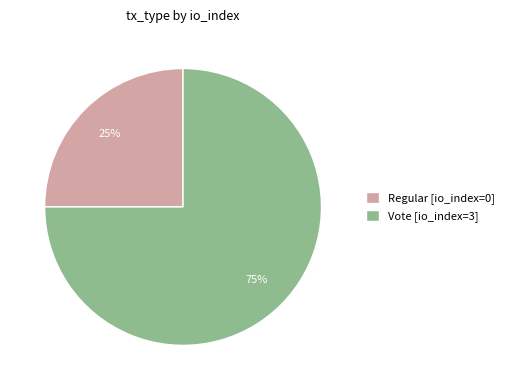

Which slice represents more than half of the pie?

Vote